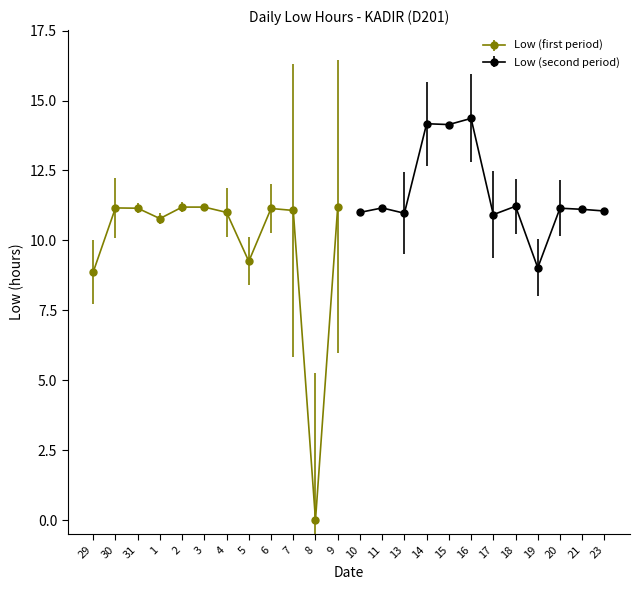

What is the change in value from 29 to 14?

+5.3